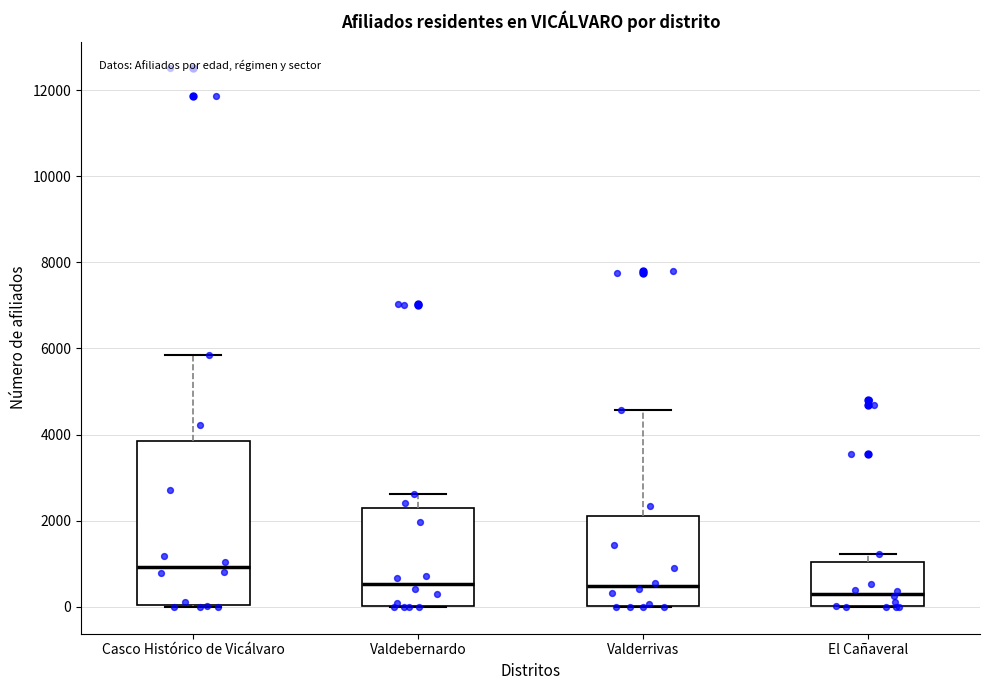

Reading left to right, transcribe this box plot: for each box, give where its median line is, the range the box spans, and where its two whiskers end, as read against the y-axis. The values are not printed on the chart, so give them approximately, as read against the axis.

Casco Histórico de Vicálvaro: median 1000, box 0 to 3800, whiskers 0 to 5800
Valdebernardo: median 600, box 0 to 2200, whiskers 0 to 2600
Valderrivas: median 400, box 0 to 2200, whiskers 0 to 4600
El Cañaveral: median 400, box 0 to 1000, whiskers 0 to 1200